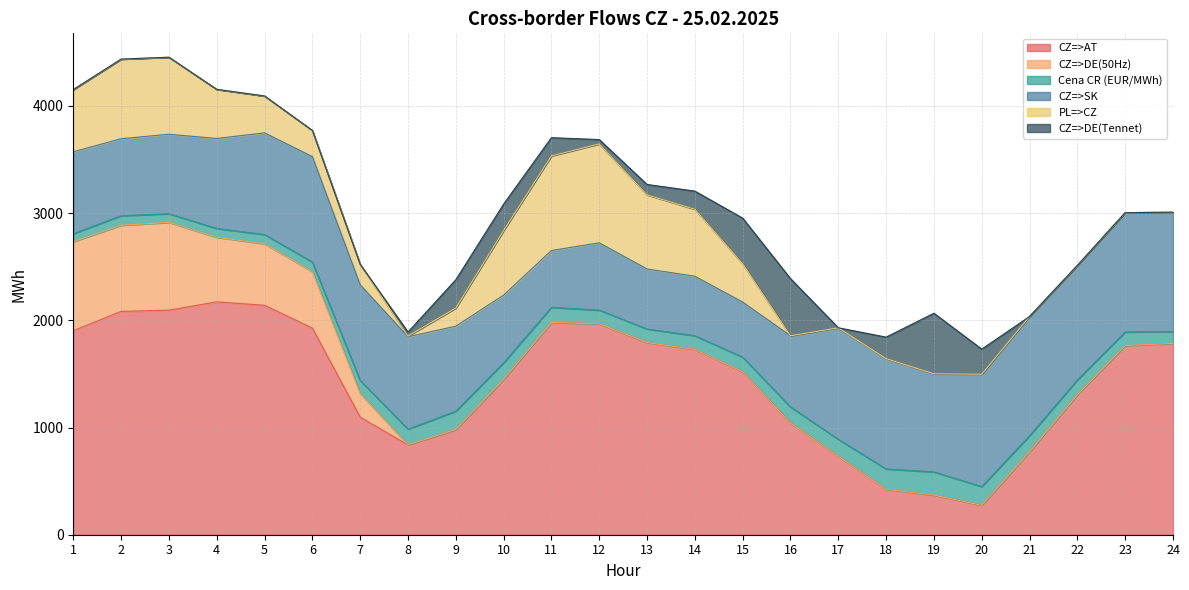

Which category has the lowest value across all series?

8